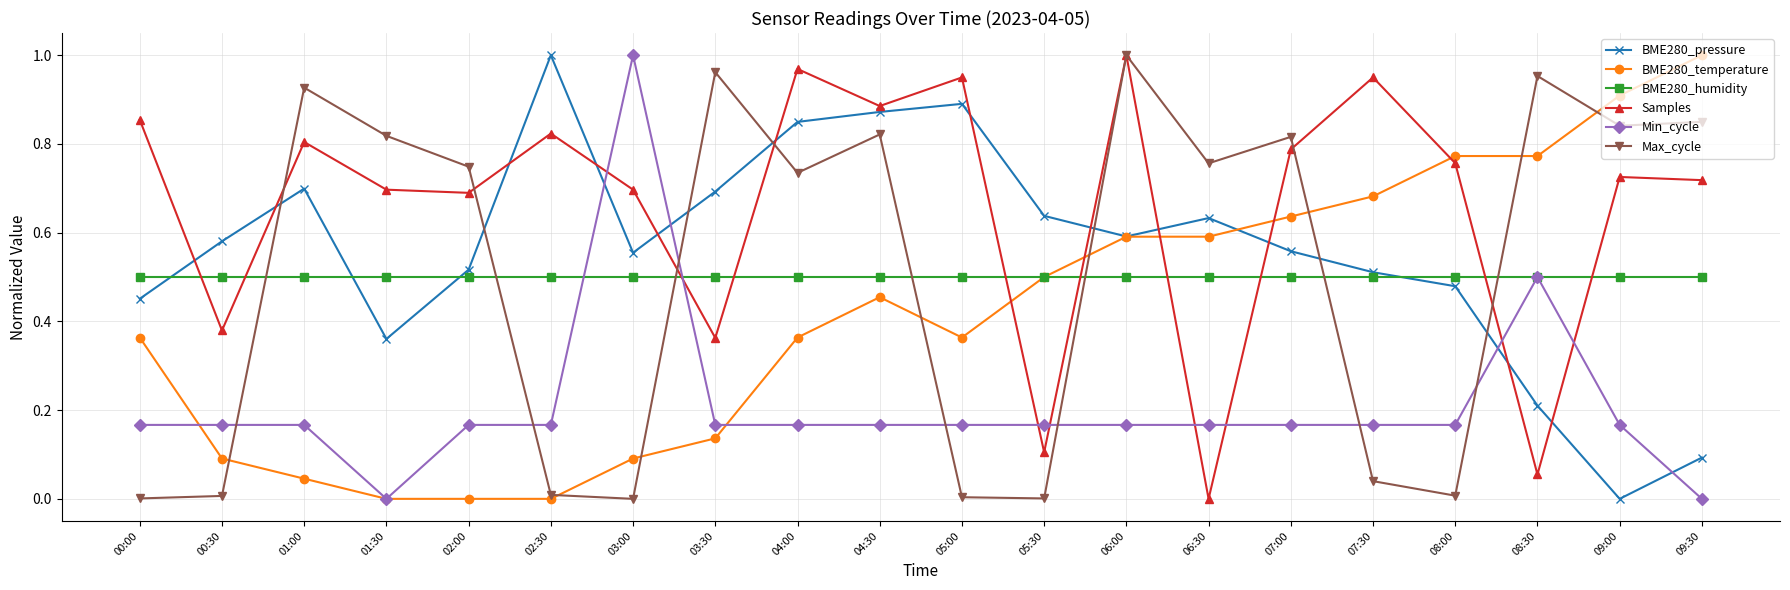

At which label does BME280_pressure reach its minimum?

09:00